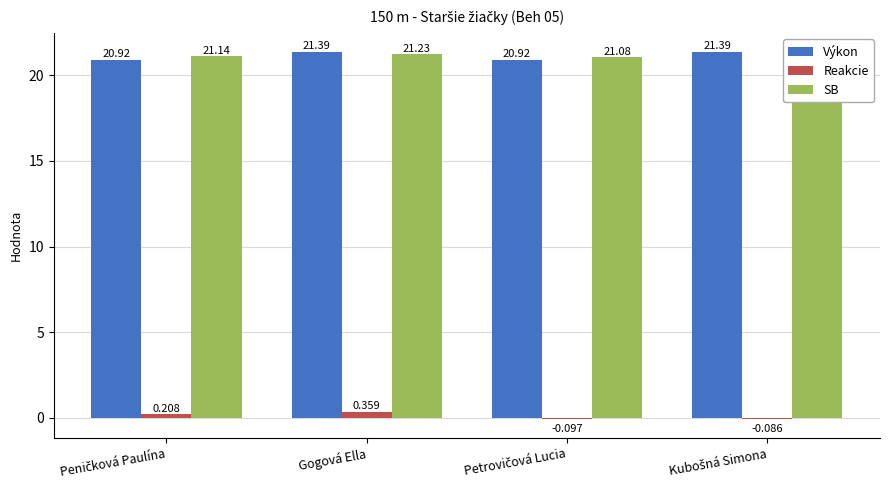

Reading right to left, transcribe all the data shown in this chart.

Výkon: Kubošná Simona=21.4	Petrovičová Lucia=20.9	Gogová Ella=21.4	Peničková Paulína=20.9
Reakcie: Kubošná Simona=-0.1	Petrovičová Lucia=-0.1	Gogová Ella=0.4	Peničková Paulína=0.2
SB: Kubošná Simona=21.0	Petrovičová Lucia=21.1	Gogová Ella=21.2	Peničková Paulína=21.1